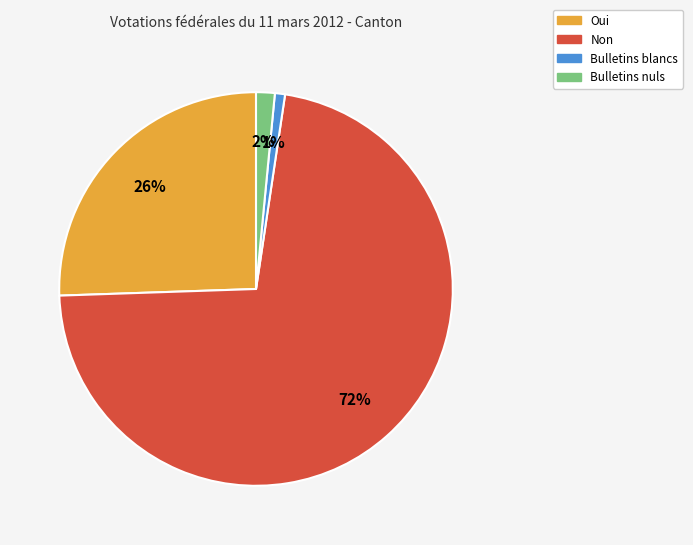

Which category accounts for the majority?

Non